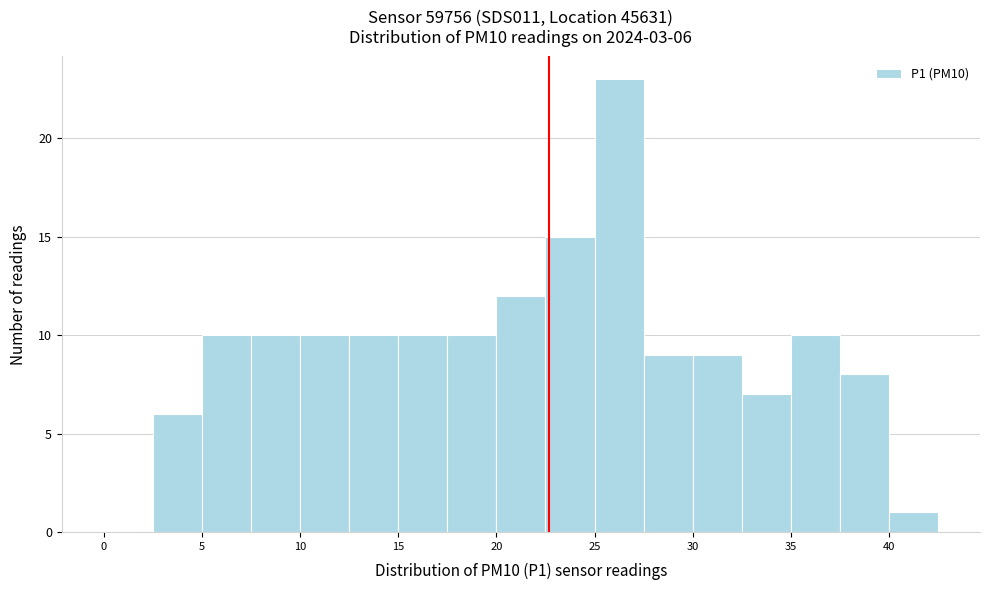

Over which range of the x-axis is the bar tallest?

25.0 to 27.5